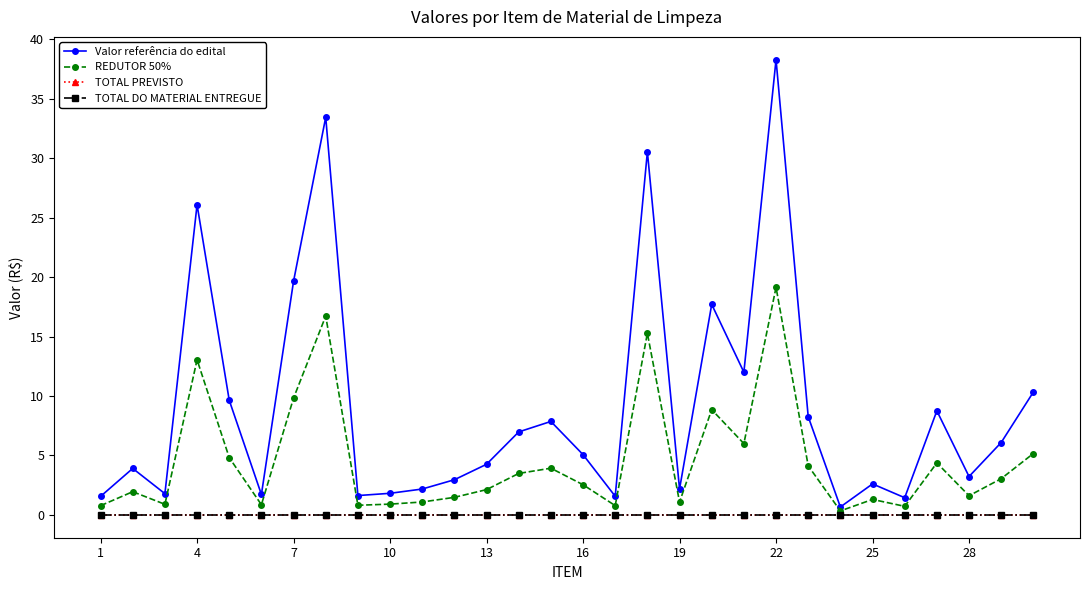

How many lines are shown in the chart?

4